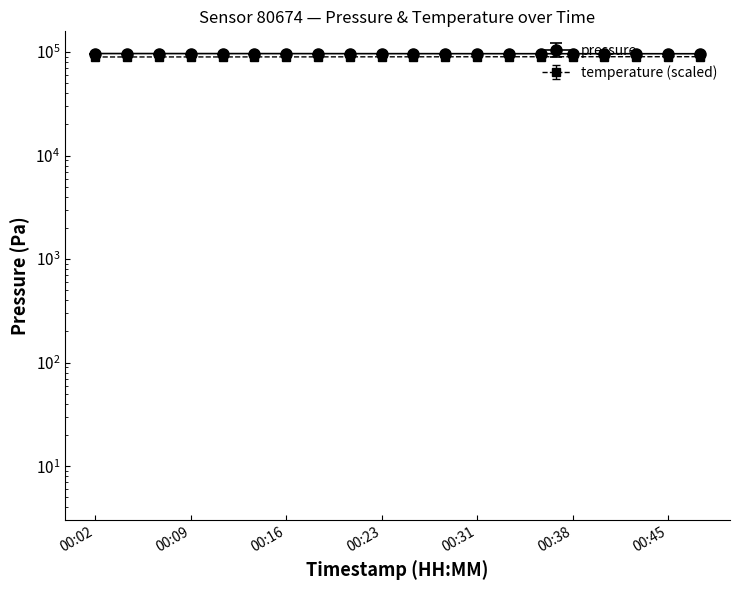

Which series has the largest total across all categories?

pressure